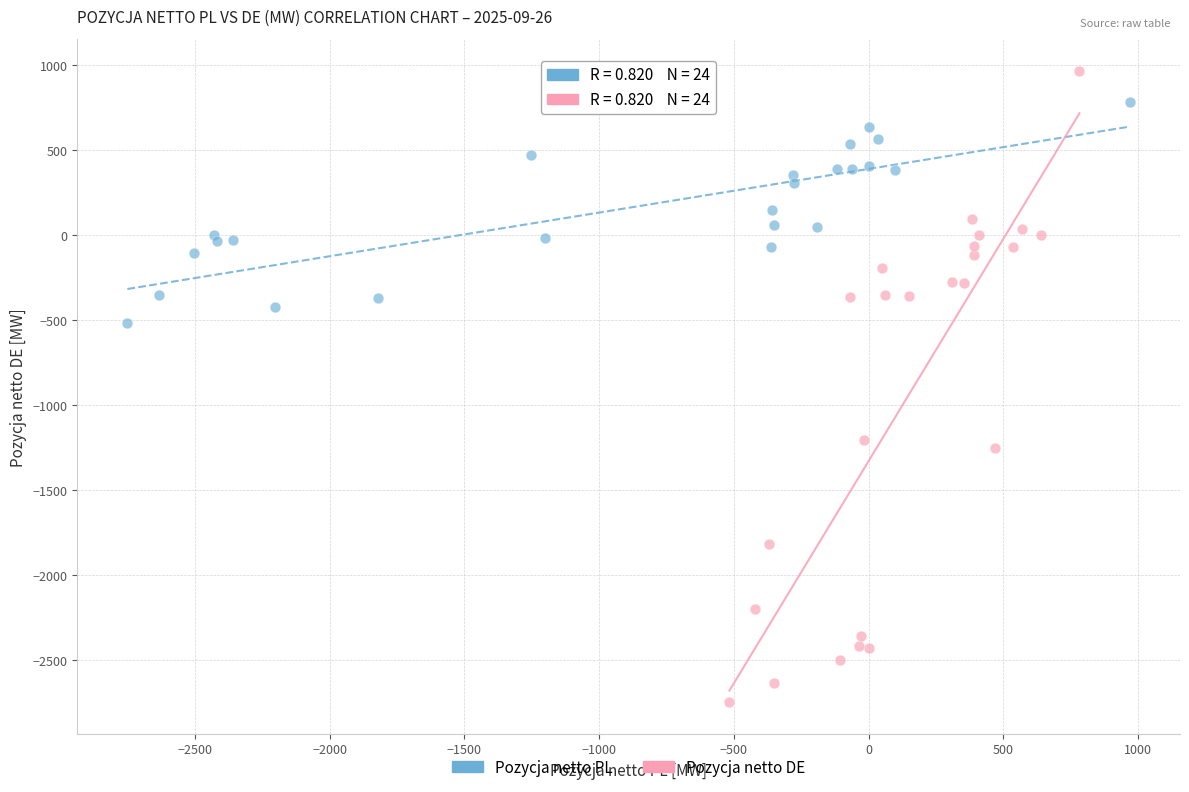

Which series reaches the maximum Y coordinate?

Pozycja netto DE